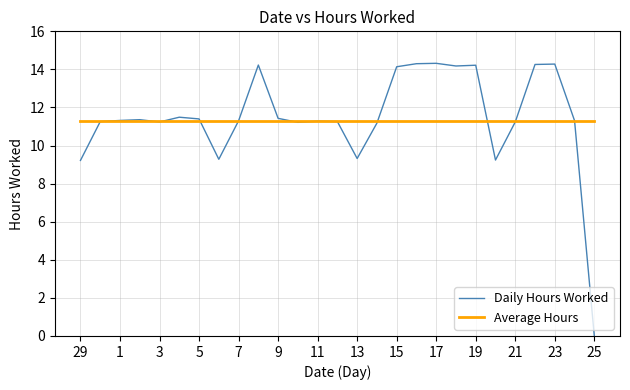

Which series has the largest range (max minus min)?

Daily Hours Worked